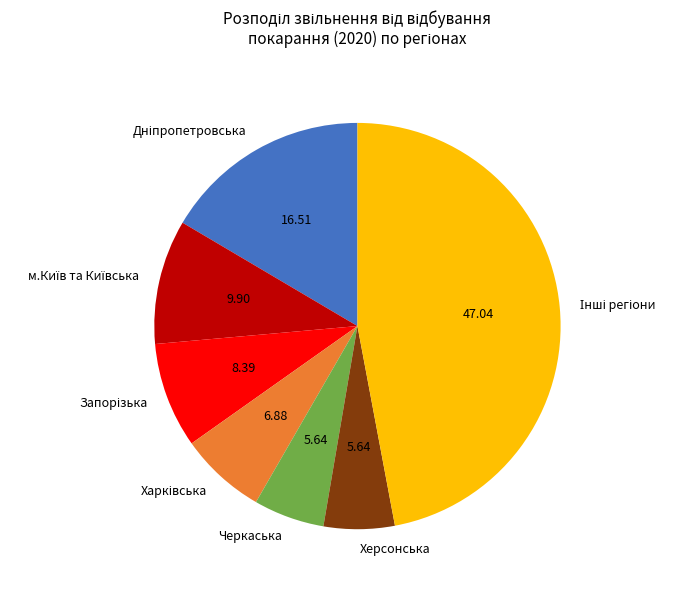

Does any single category account for the majority?

No